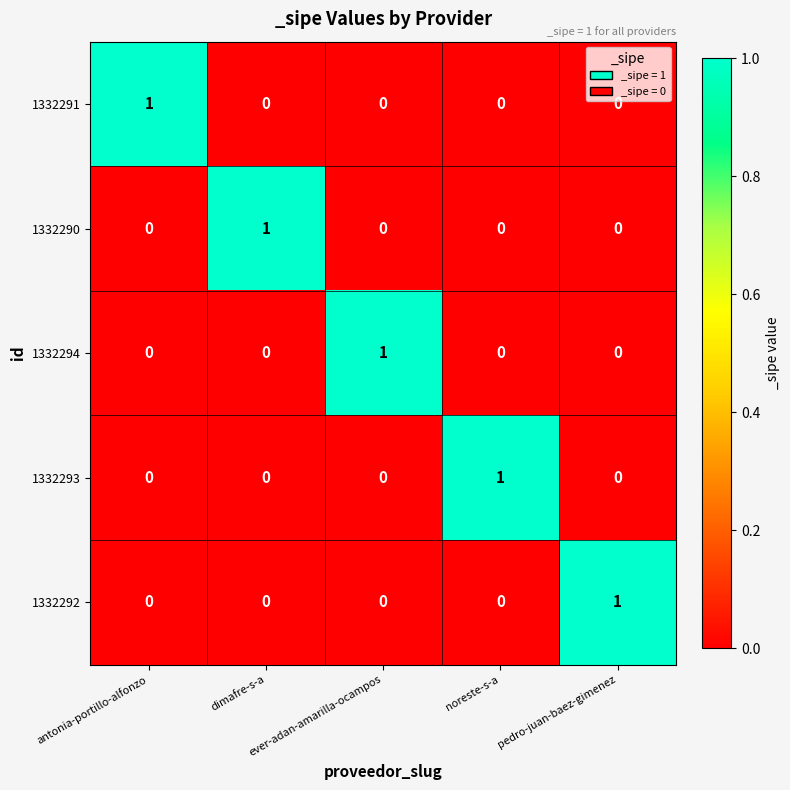

How many positive values does the 1332290 series have?

1